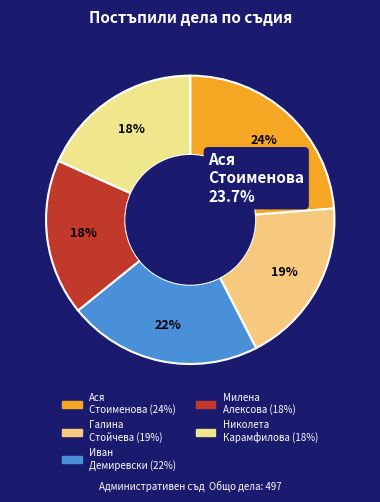

Count the number of slices in the pie.

5